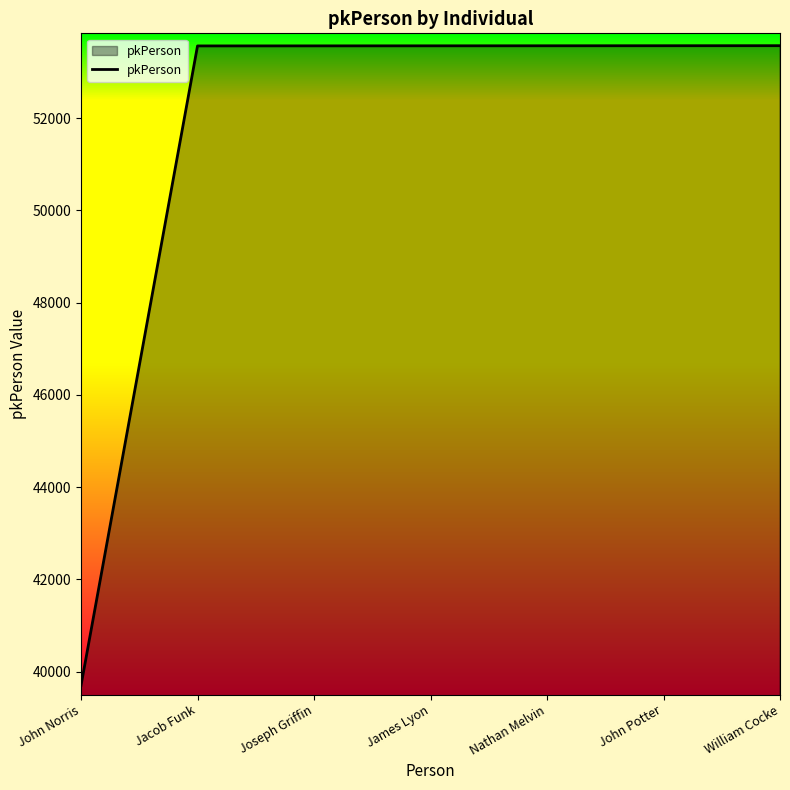

What value does the data have at John Potter?

53569